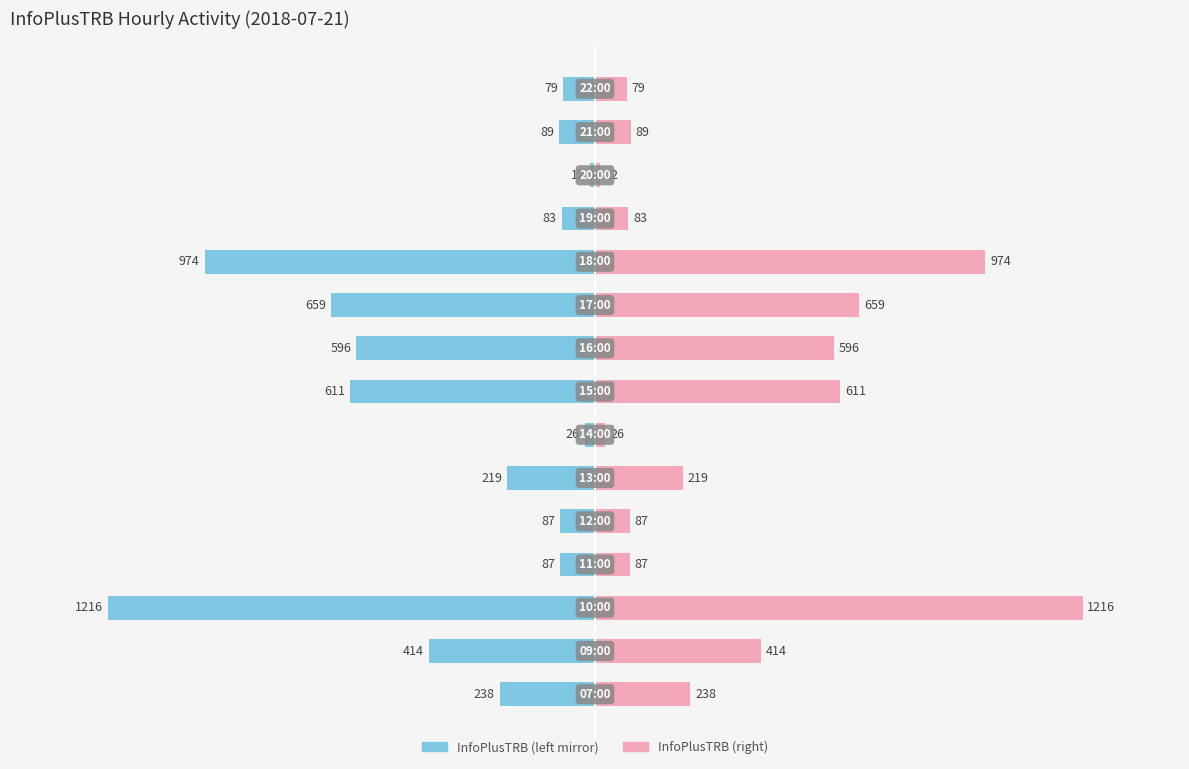

Where does the data first go above -18?

3